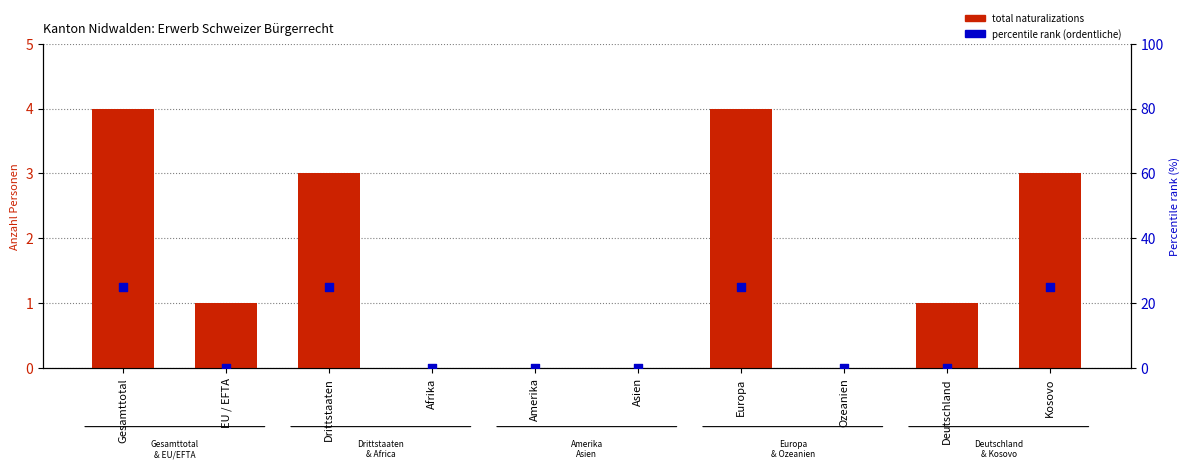

At which category is the sum across all series the highest?

Gesamttotal